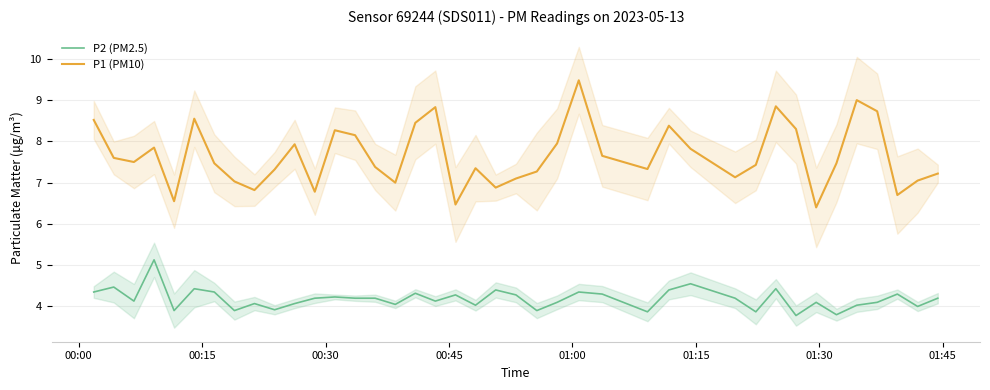

True or false: P2 (PM2.5) and P1 (PM10) cross at least once.

False